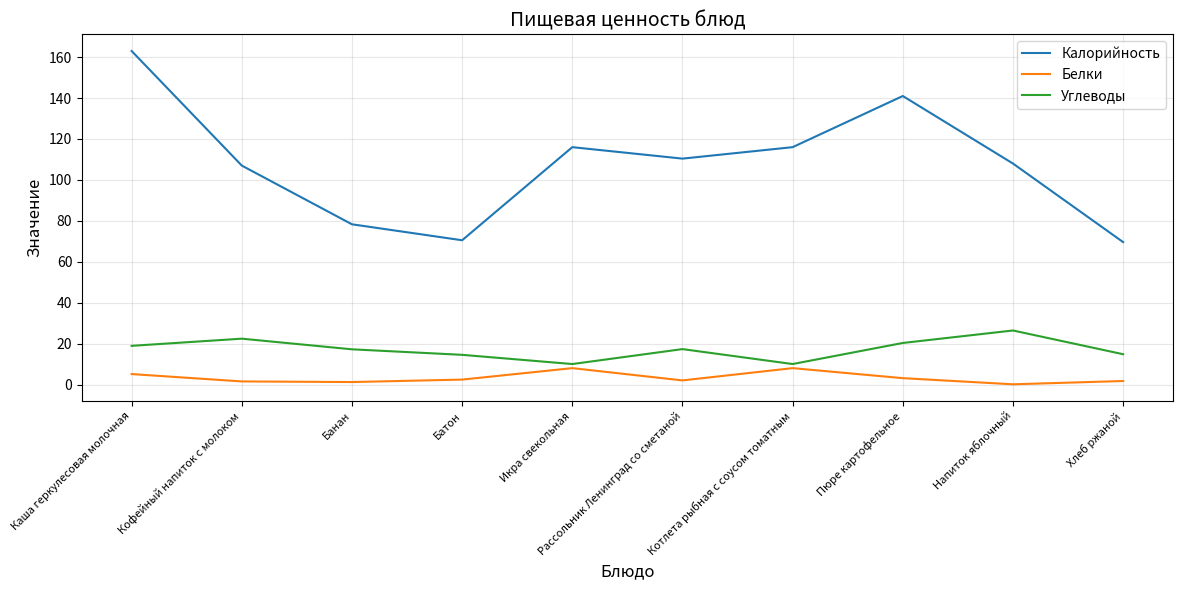

True or false: Углеводы and Калорийность cross at least once.

False